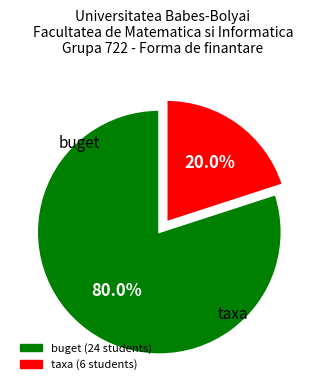

True or false: buget accounts for 89% of the total.

False